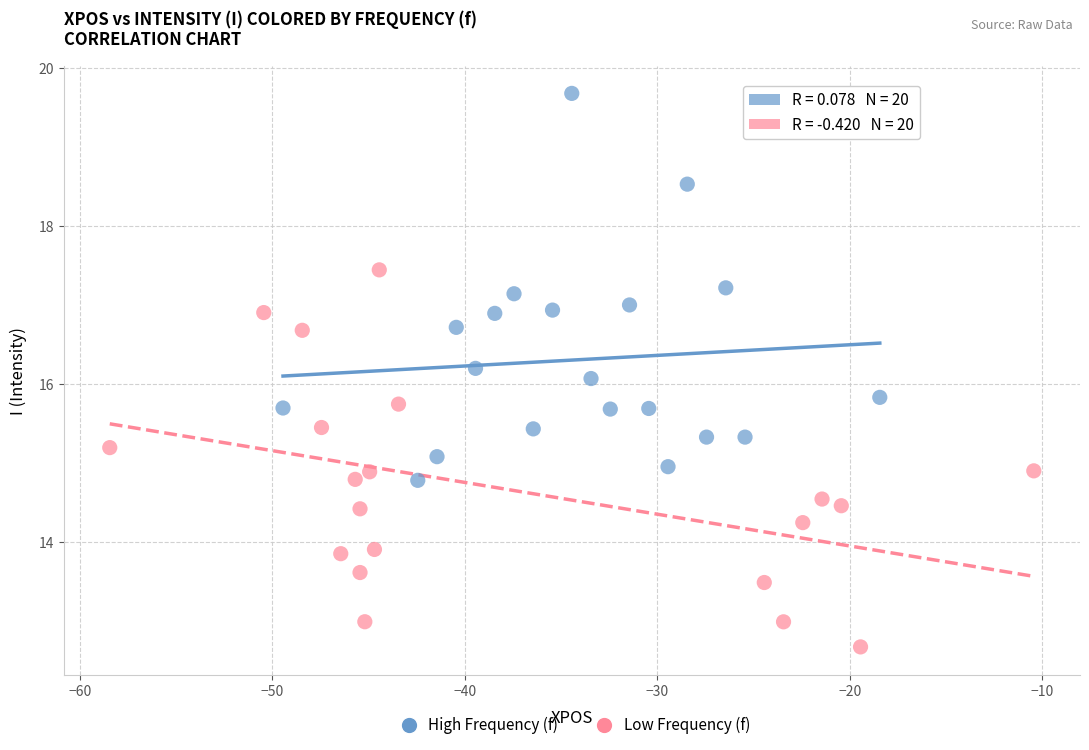

Which series contains the highest Y value?

High Frequency (f)